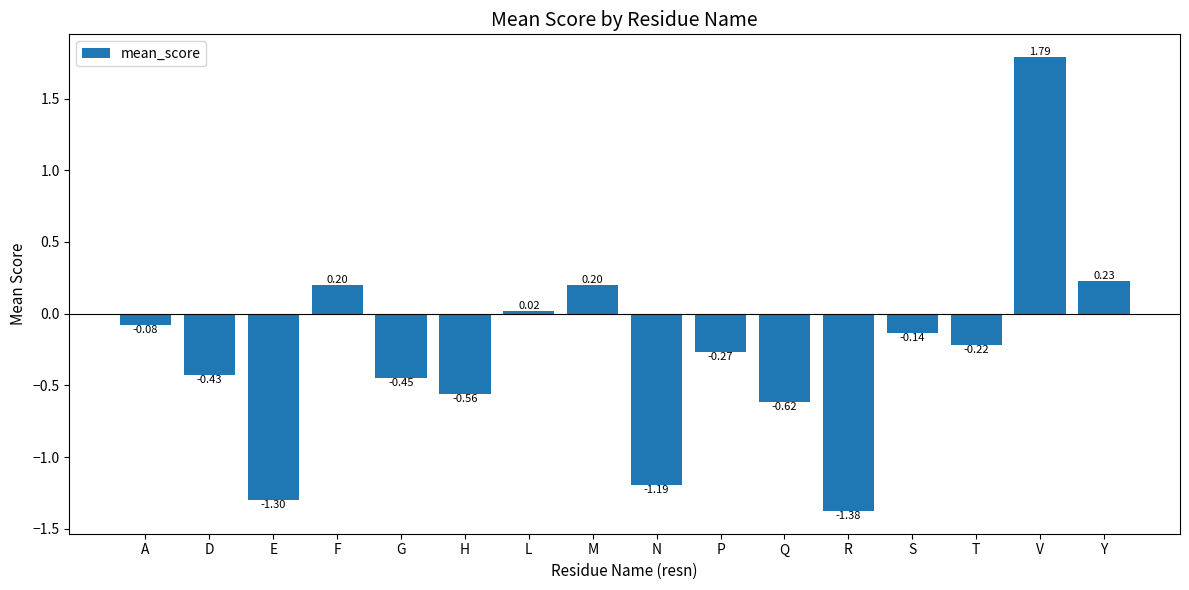

What is the difference between the maximum and minimum values?

3.2